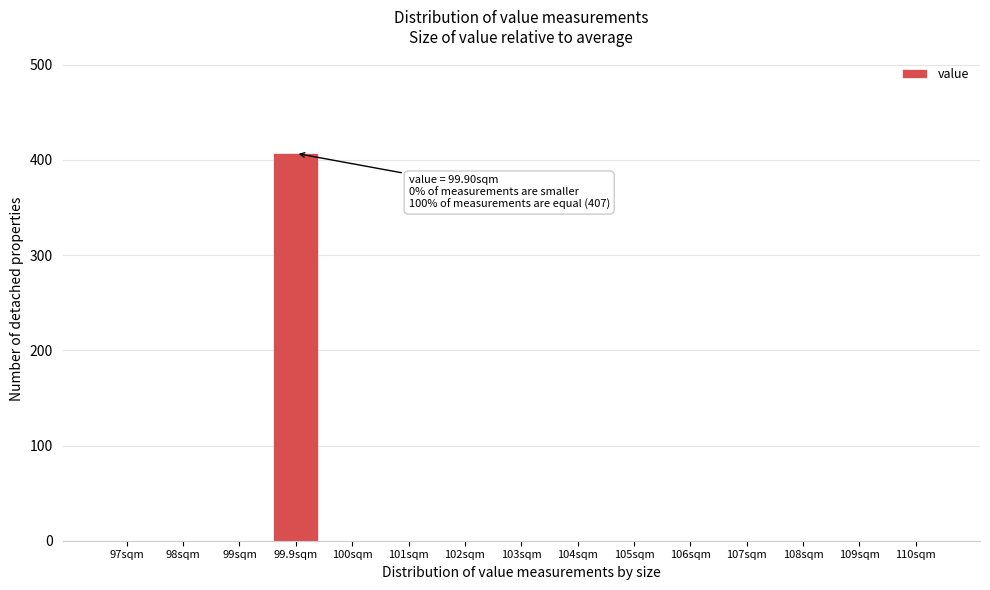

Reading left to right, what are all the values shown in this chart?

97sqm=0	98sqm=0	99sqm=0	99.9sqm=407	100sqm=0	101sqm=0	102sqm=0	103sqm=0	104sqm=0	105sqm=0	106sqm=0	107sqm=0	108sqm=0	109sqm=0	110sqm=0